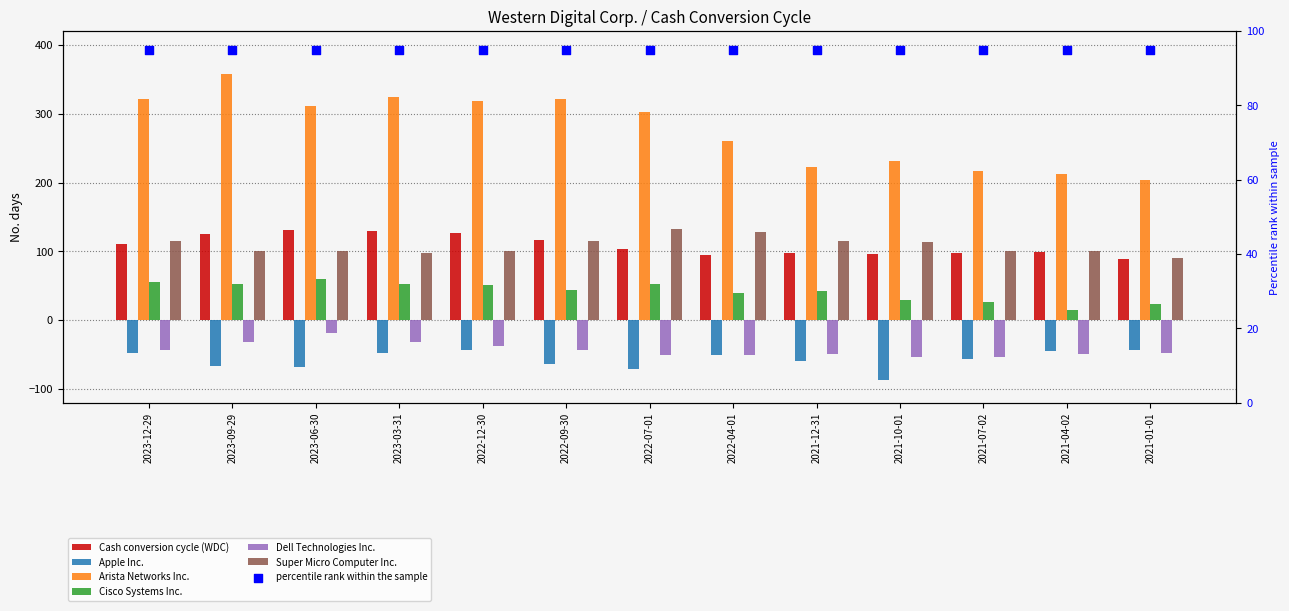

What is the total value across all series at 2022-04-01?

423